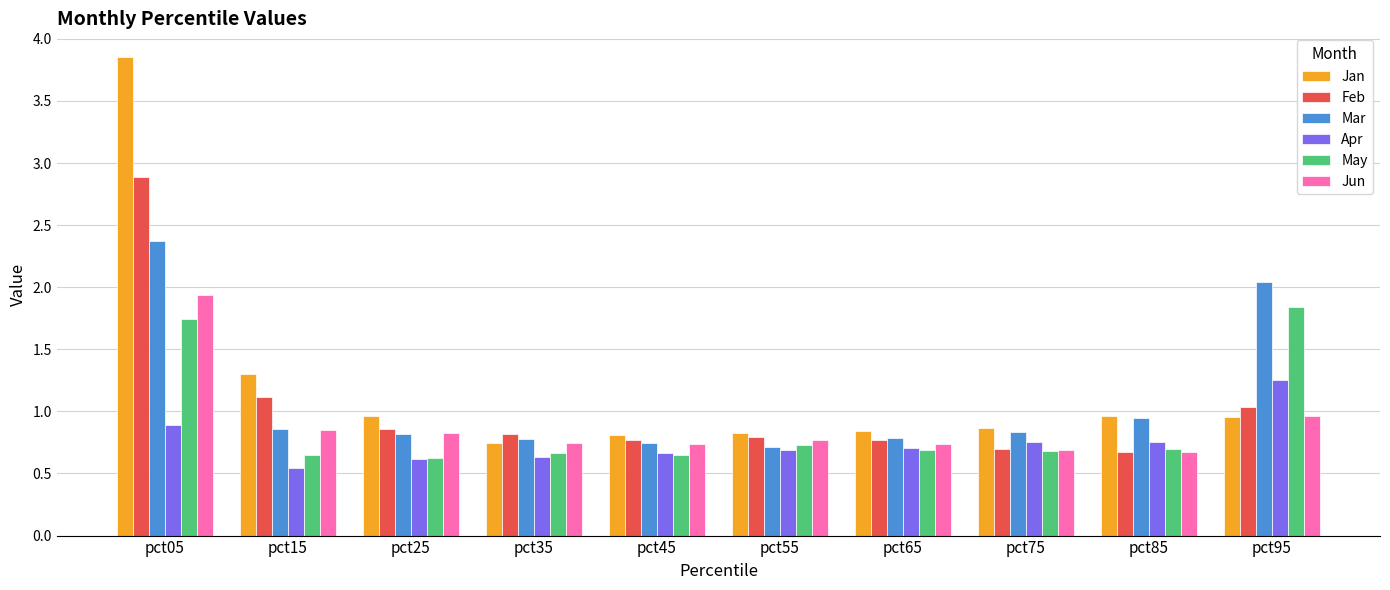

Read the Apr value at pct25.

0.6